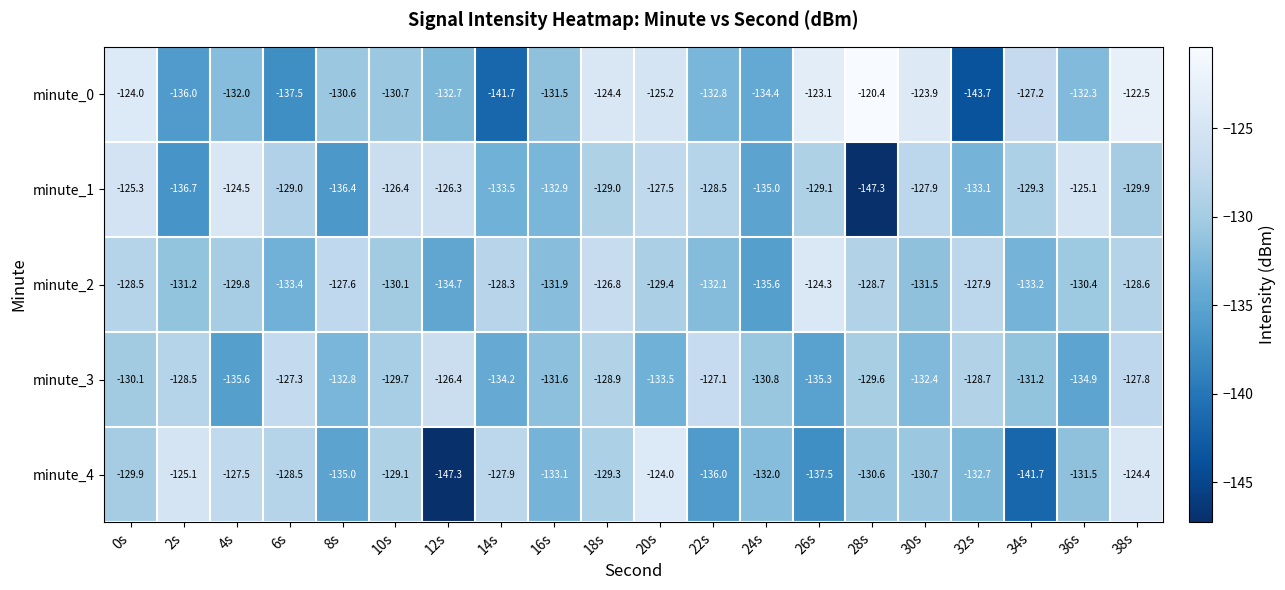

True or false: minute_2 has a value of -71.8 at 26s.

False